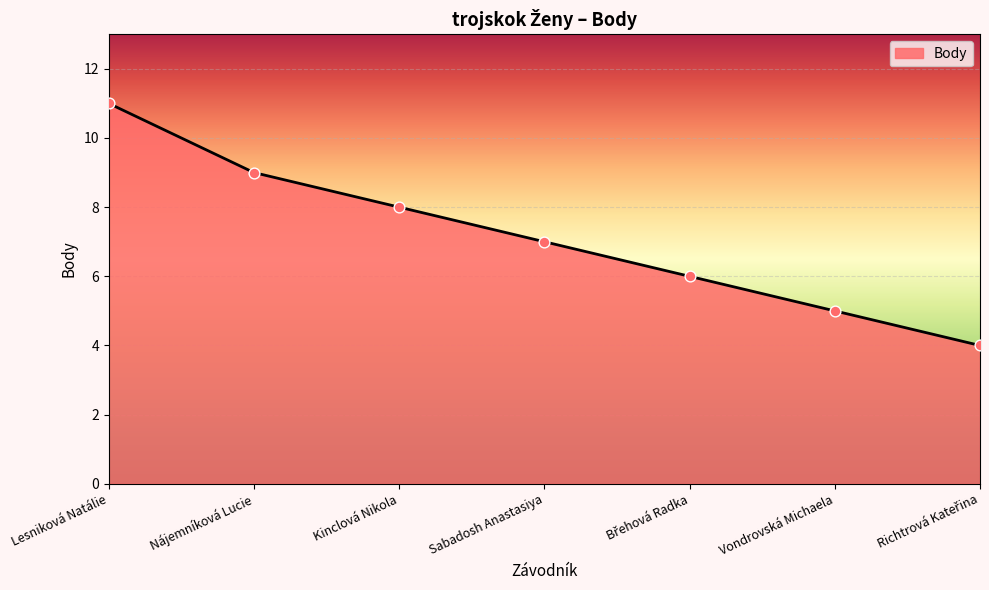

What is the ratio of the value at Lesniková Natálie to the value at Nájemníková Lucie?

1.2